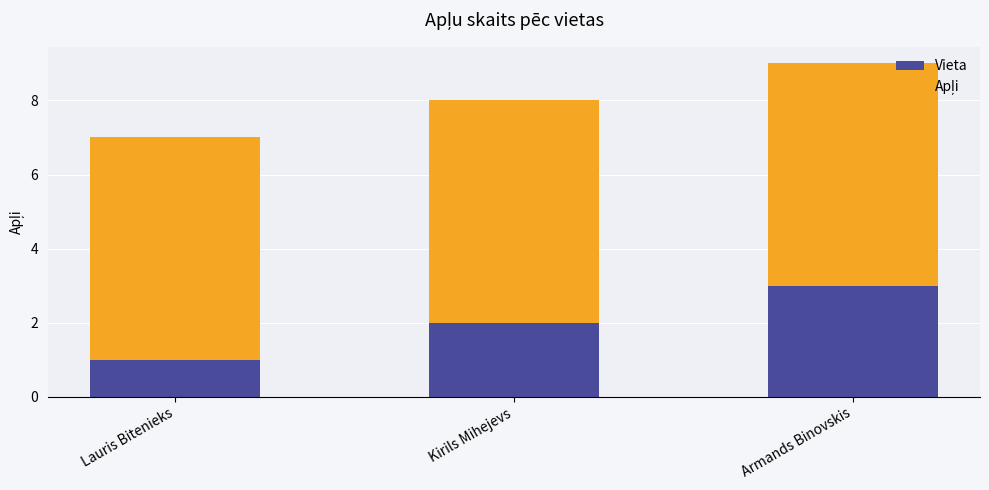

The Vieta series shows 3 at Armands Binovskis. True or false?

True